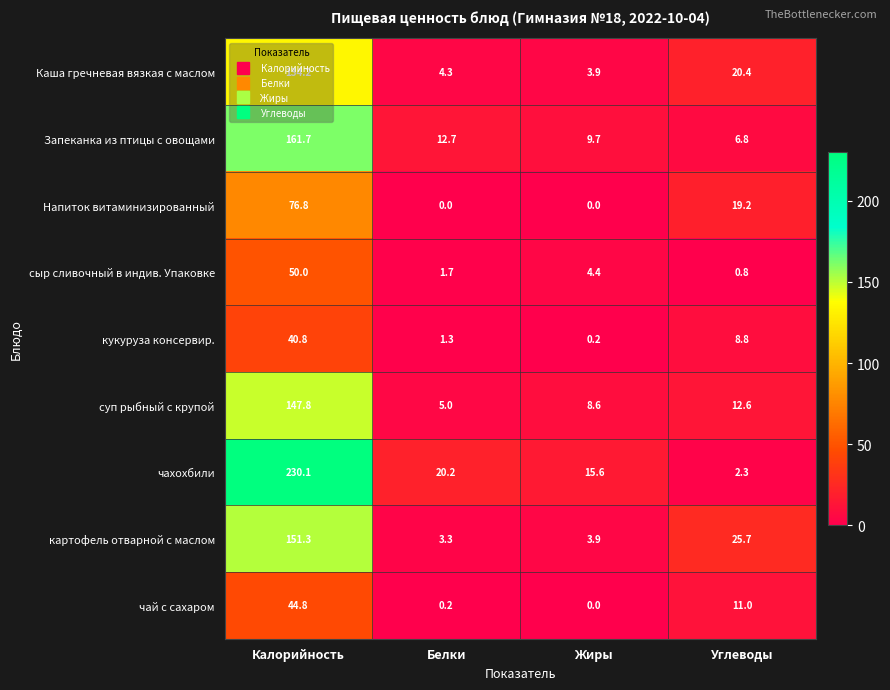

Where is чай с сахаром nearest to the value 22?

Углеводы